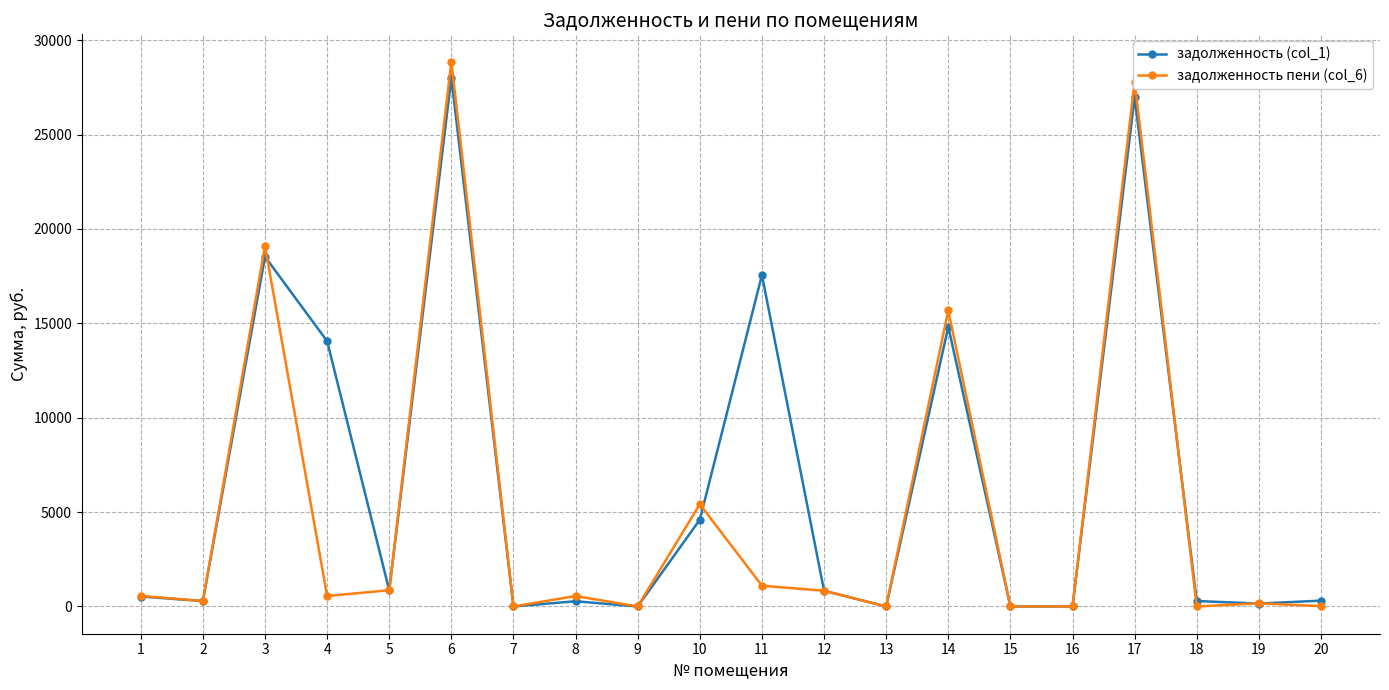

What is the value of the задолженность (col_1) point at the 10th from the left?

4597.7